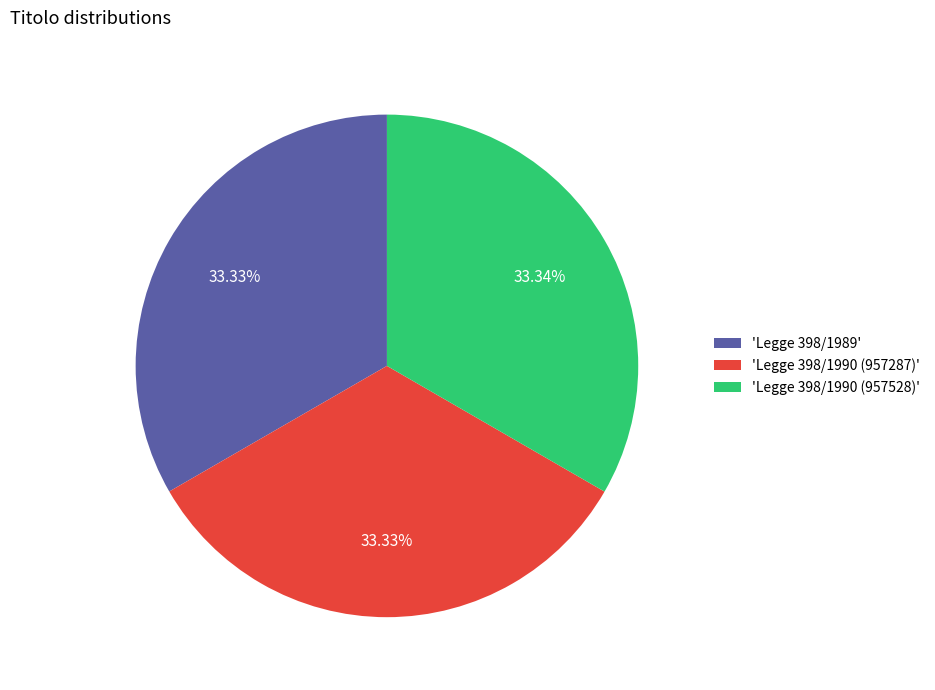

Does any single category account for the majority?

No